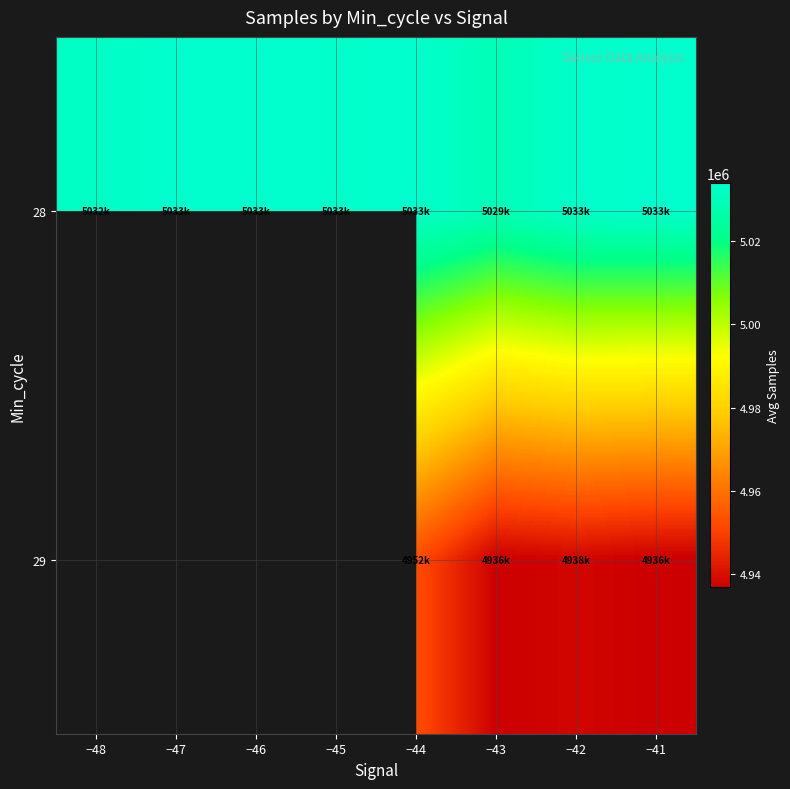

Is the value of 29 at −46 greater than the value of 28 at −43?

No